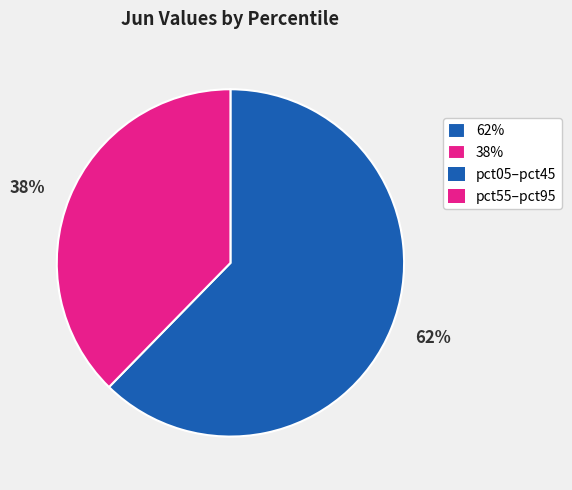

Combined, do 38% and 62% account for over 50%?

Yes